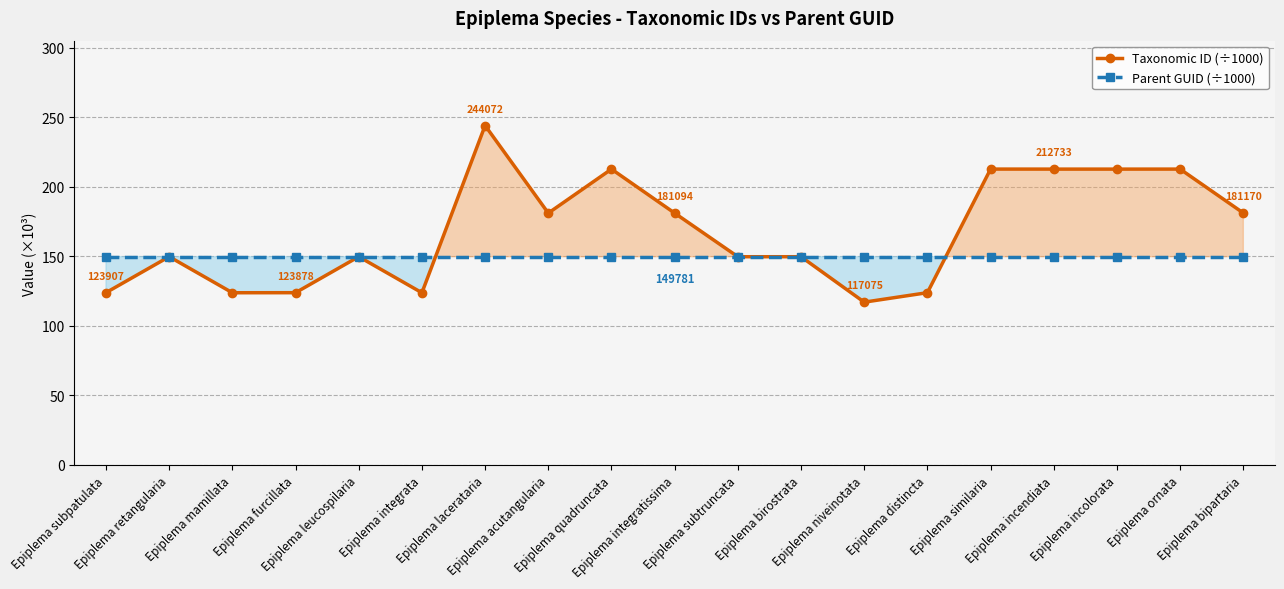

What position from the left is Epiplema niveinotata?

13